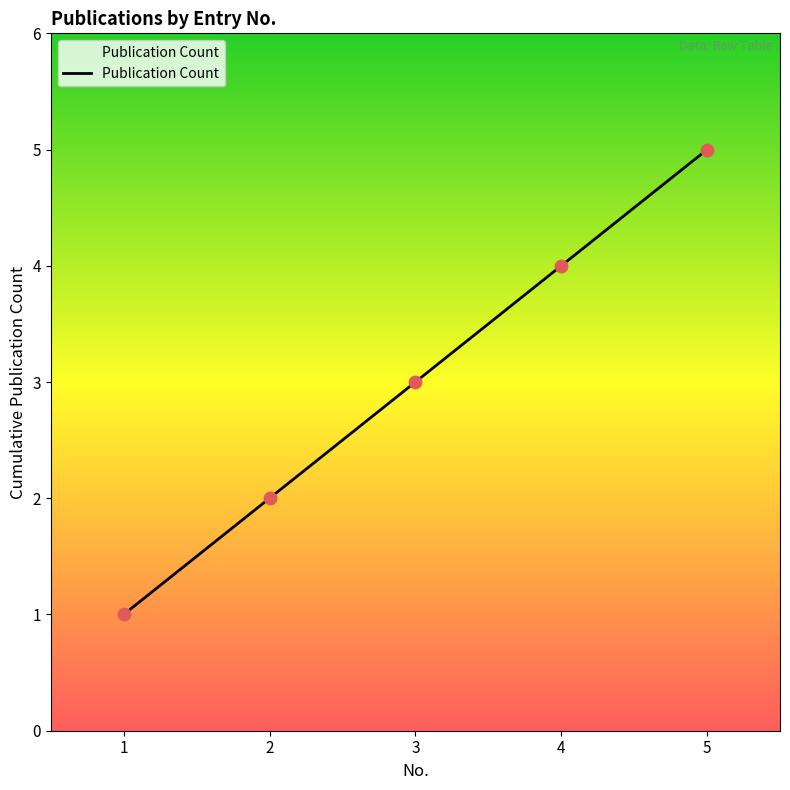

What is the ratio of the value at 2 to the value at 1?

2.0